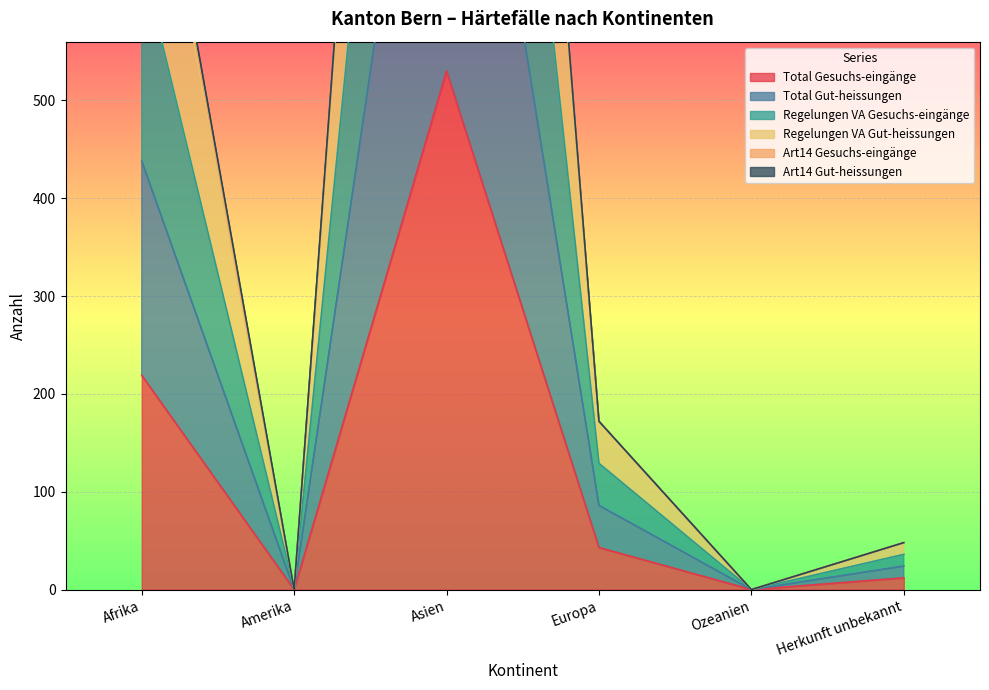

At which label does Regelungen VA Gesuchs-eingänge first exceed 172?

Afrika